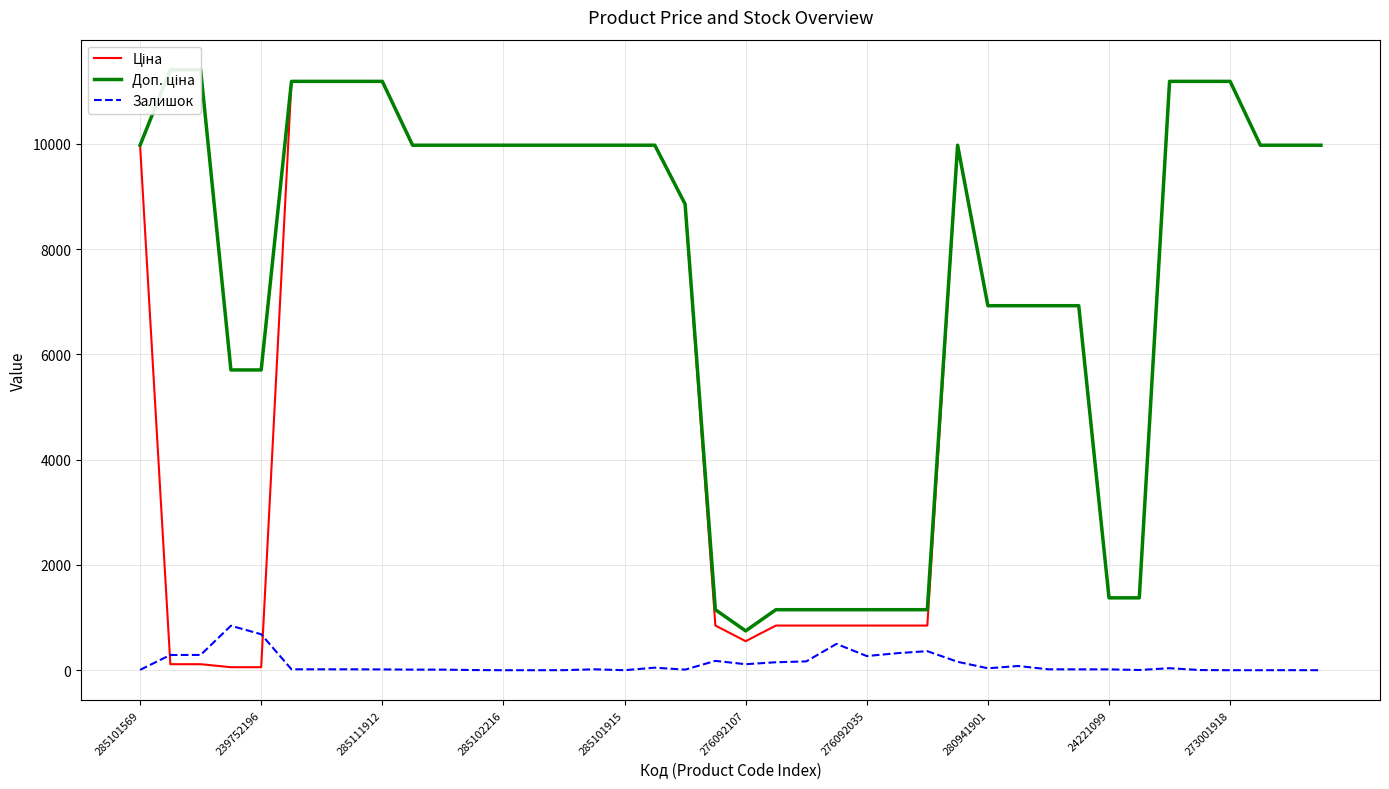

At 17, list the series in order from smallest to largest.

Залишок, Ціна, Доп. ціна